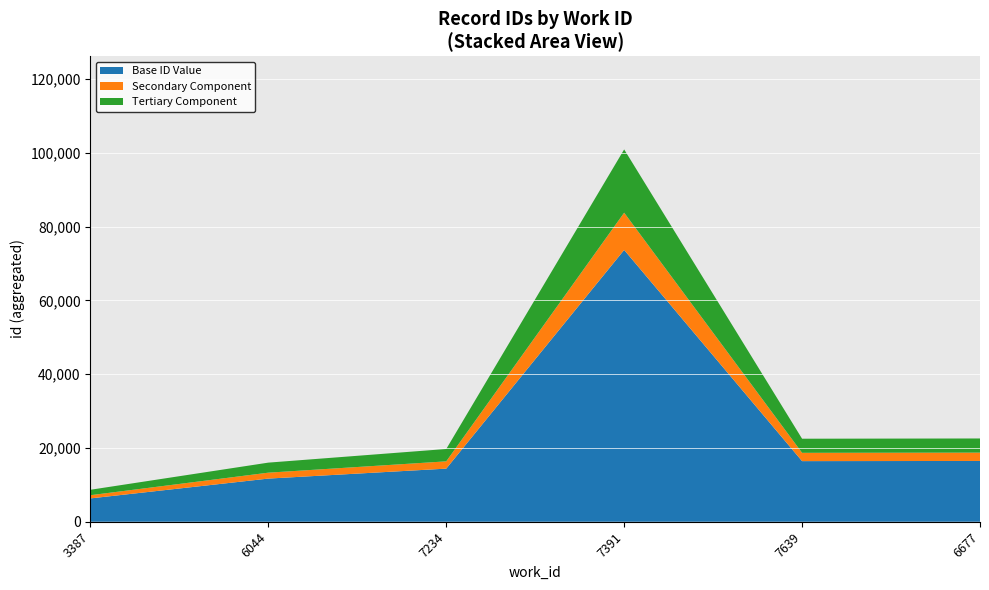

At which label does Base ID Value reach its peak?

7391